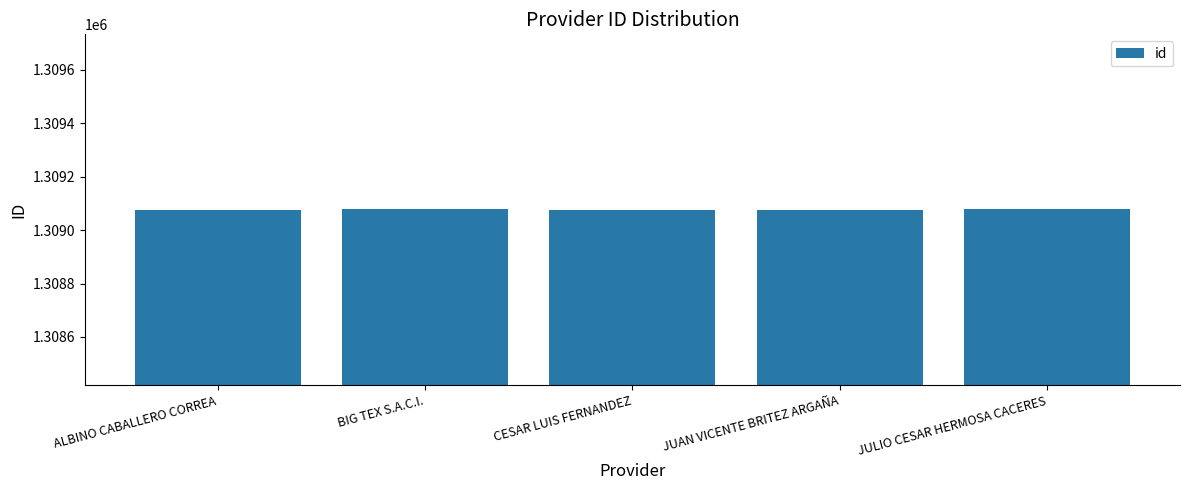

True or false: the data shows 449128 at CESAR LUIS FERNANDEZ.

False